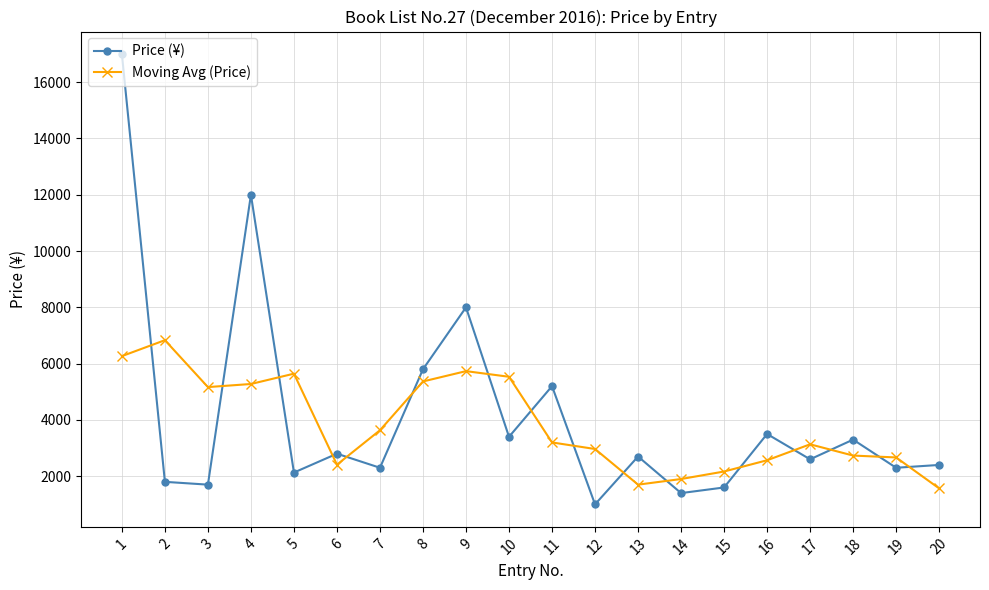

What is the greatest value displayed?

17000.0